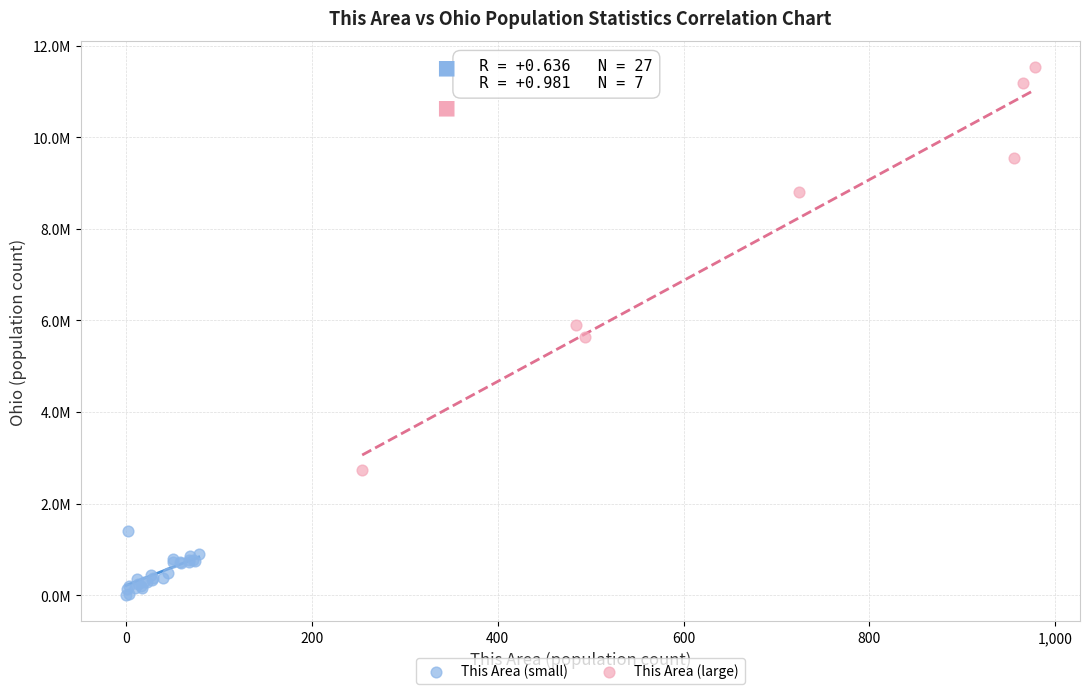

What are all the series names shown in the legend?

This Area (small), This Area (large)